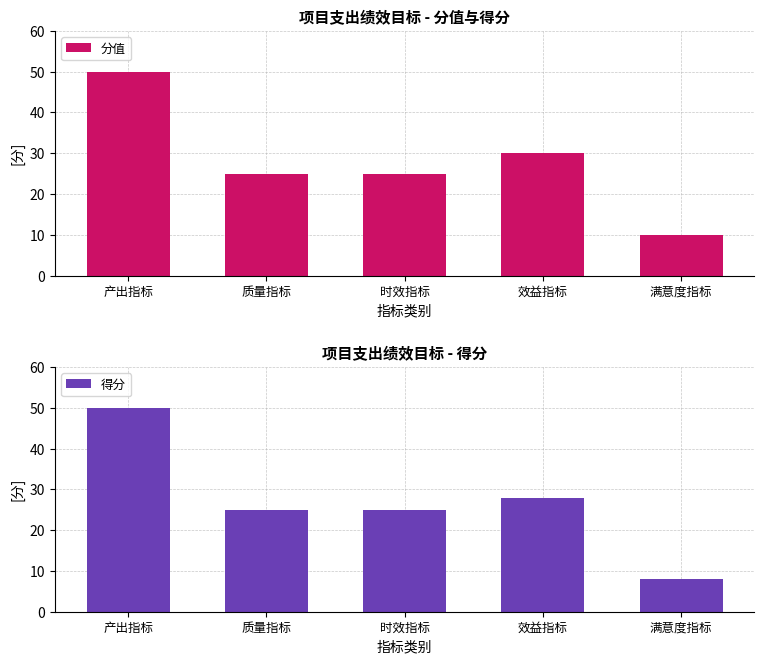

What is the sum of the 分值 values at 质量指标 and 时效指标?

50